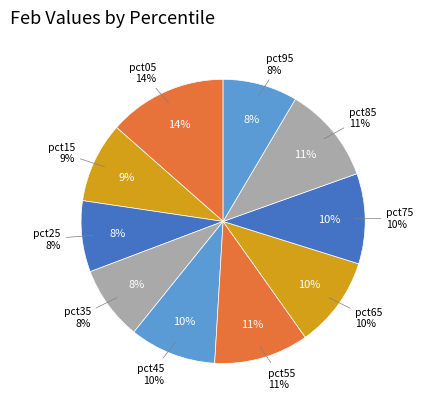

How many slices are in this pie chart?

10